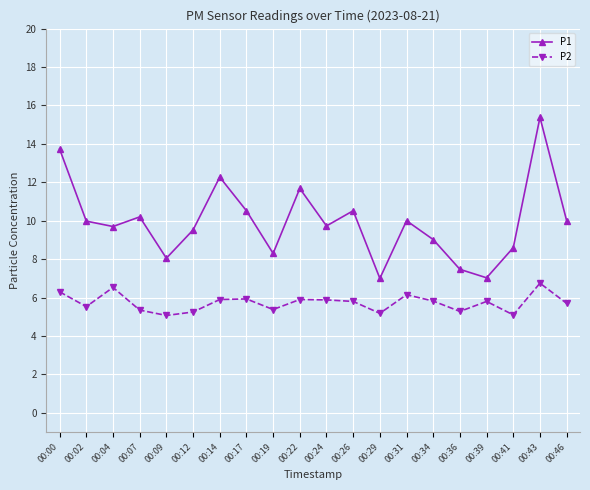

True or false: P1 and P2 intersect in this chart.

False